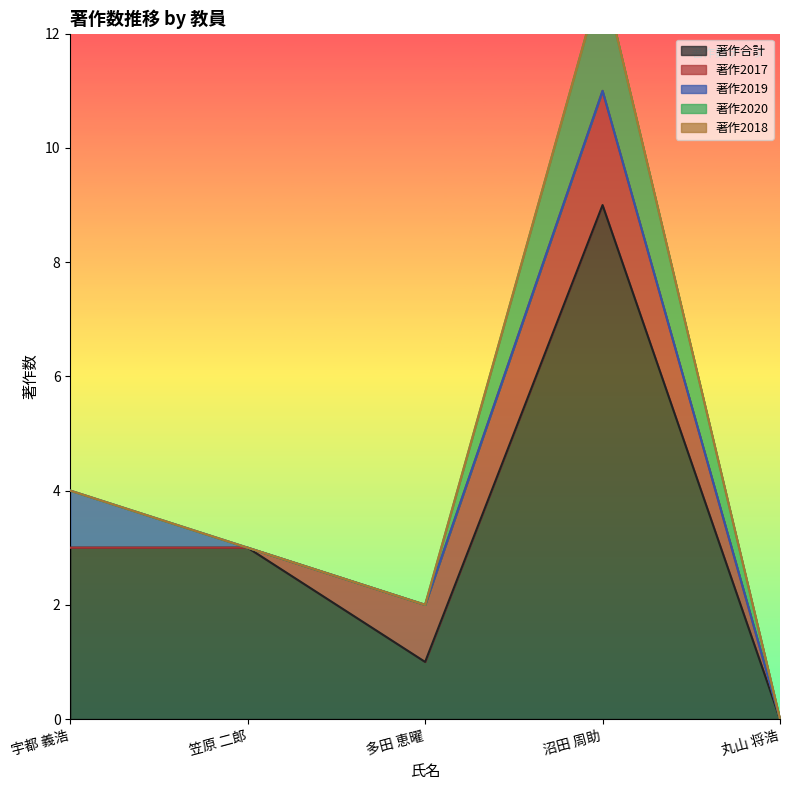

List the labels in order of 著作合計 value, largest first.

沼田 周助, 宇都 義浩, 笠原 二郎, 多田 恵曜, 丸山 将浩